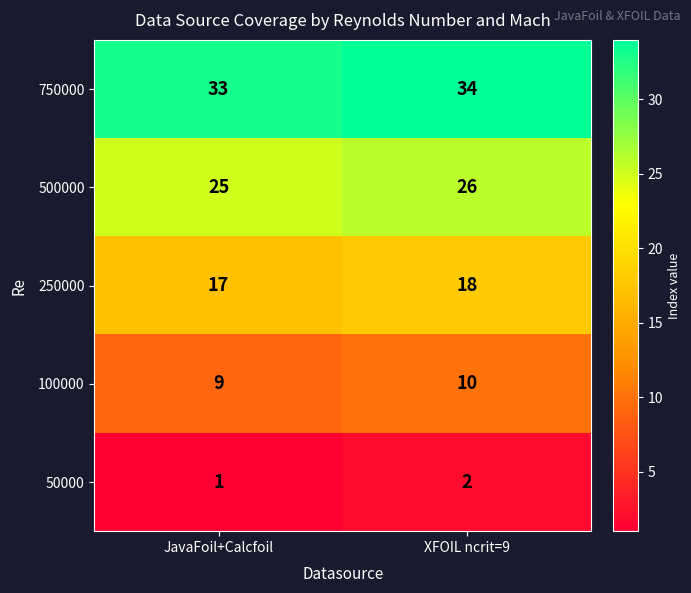

What is the difference between the highest and lowest values at JavaFoil+Calcfoil?

32